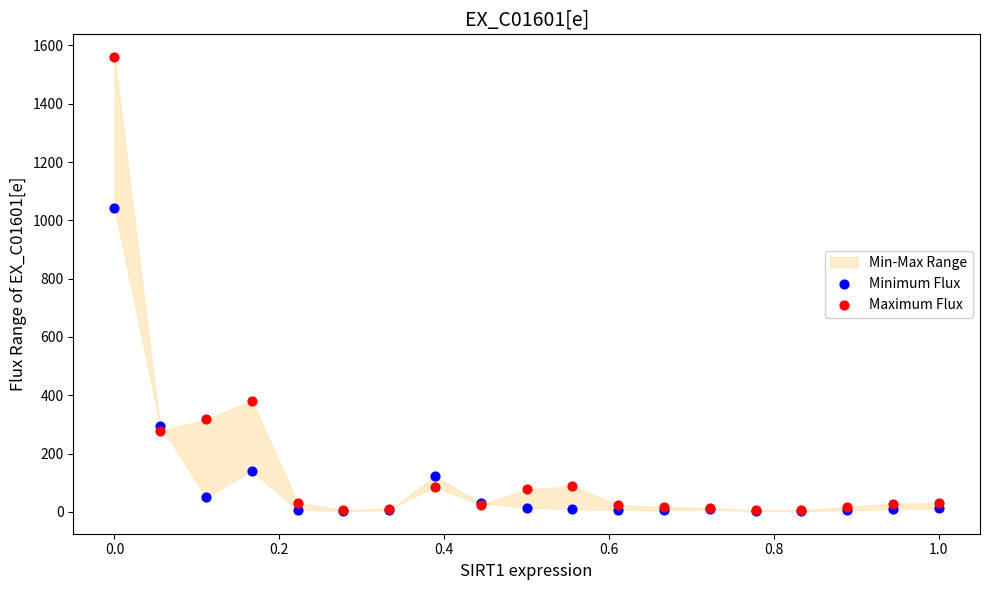

In the Maximum Flux series, what Y value is closest to 782?

381